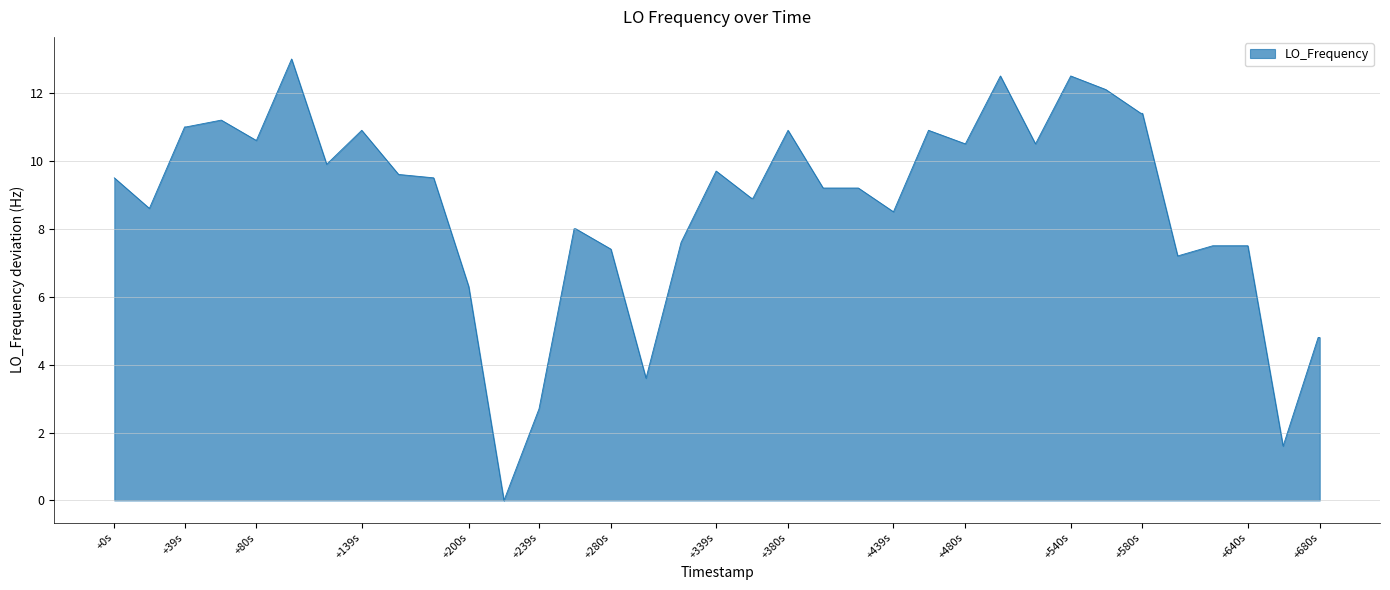

What is the greatest value displayed?

13.0